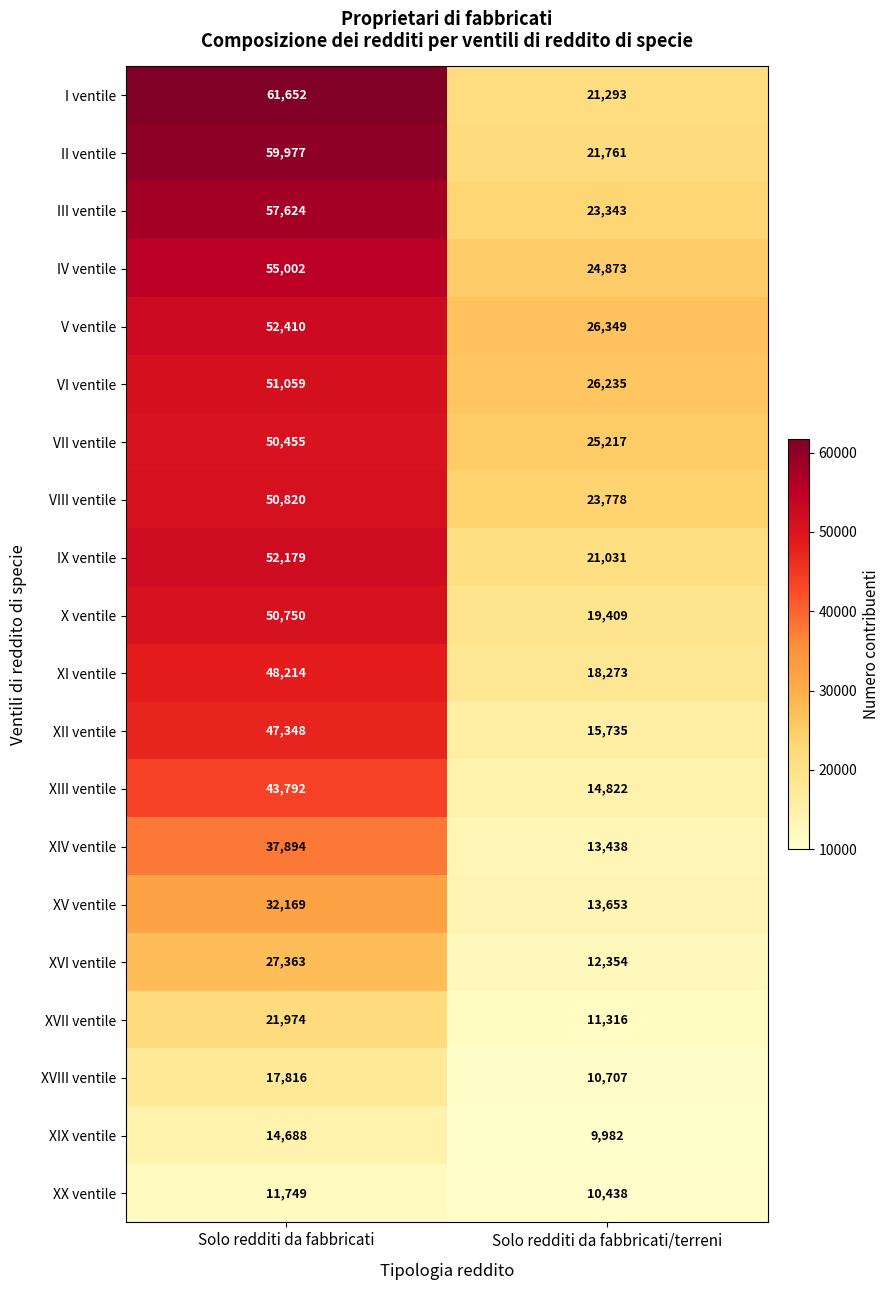

At how many categories does at least one series exceed 31729?

1